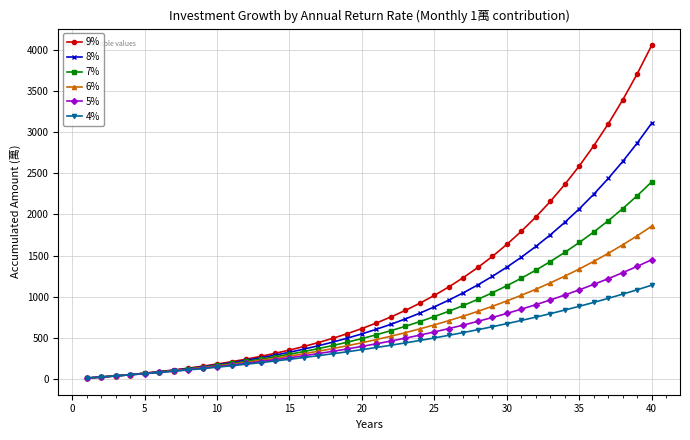

What are all the series names shown in the legend?

9%, 8%, 7%, 6%, 5%, 4%